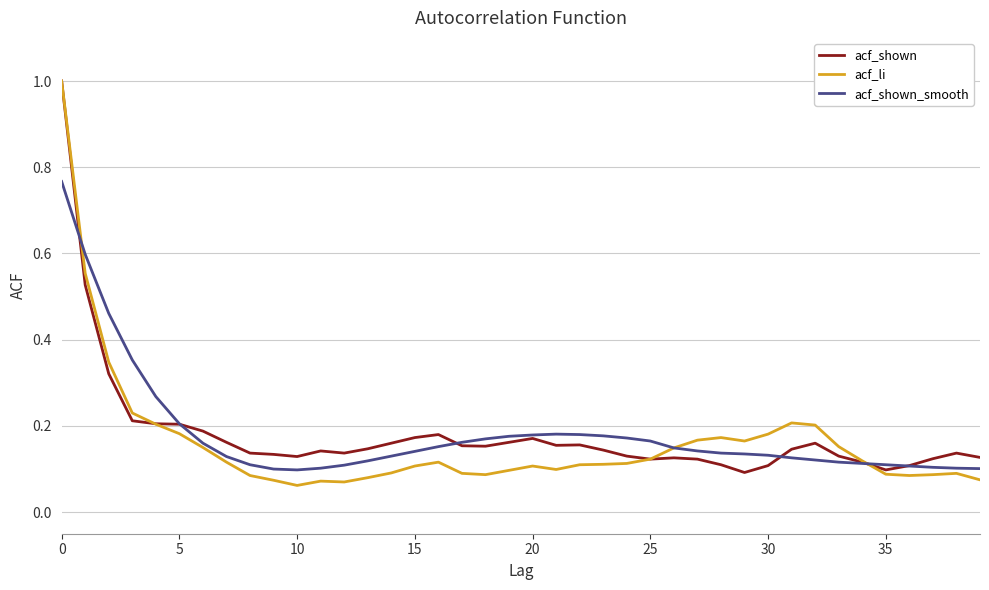

What is the maximum value shown in the chart?

1.0